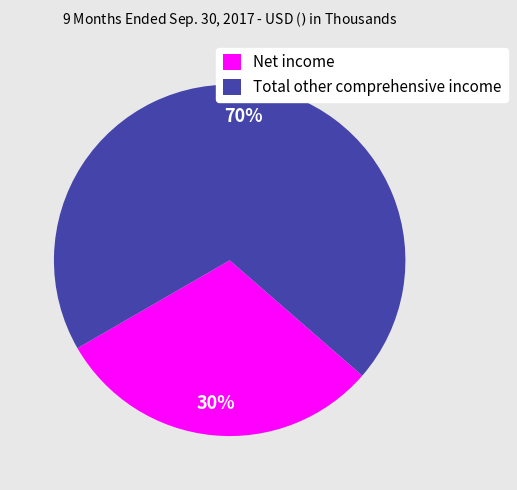

Combined, do Net income and Total other comprehensive income account for over 50%?

Yes